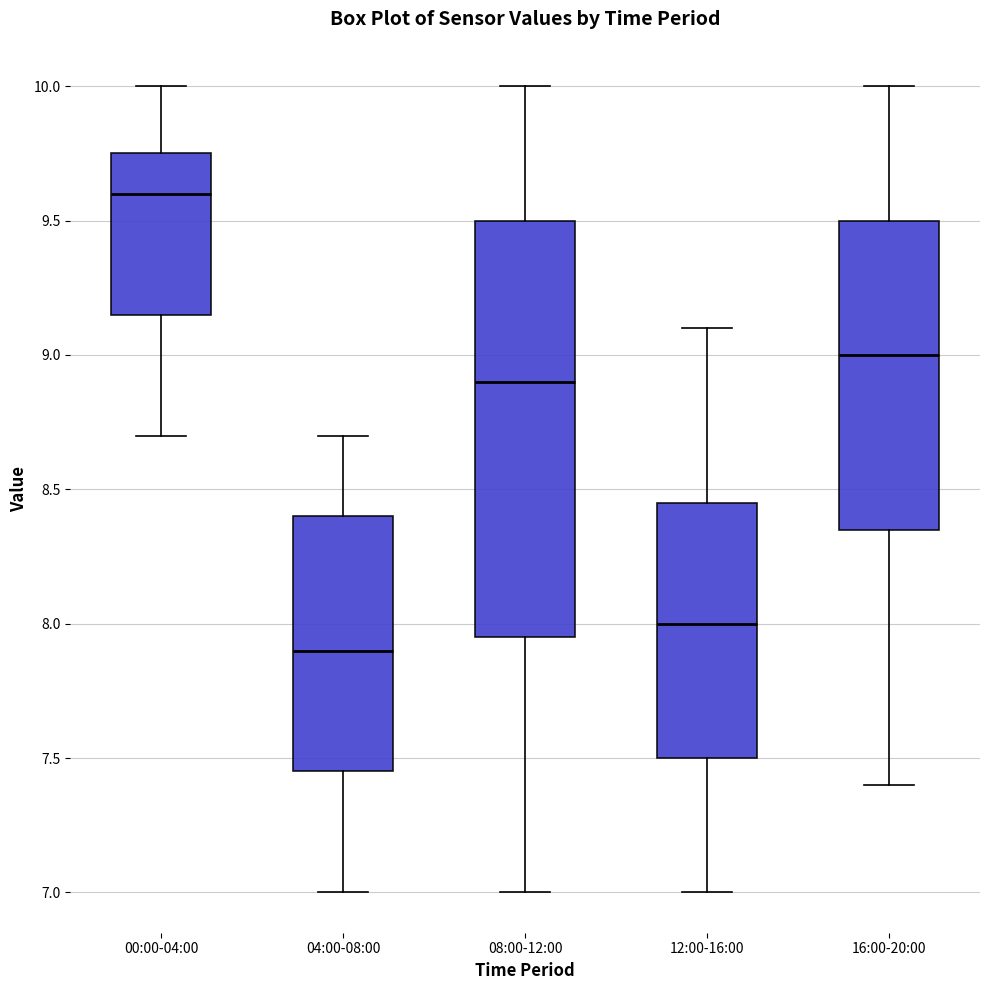

Reading left to right, read every box against the y-axis: the position of its median line, the range the box covers, and the ends of its whiskers. The values are not printed on the chart, so give them approximately, as read against the axis.

00:00-04:00: median 9.60, box 9.15 to 9.75, whiskers 8.70 to 10.00
04:00-08:00: median 7.90, box 7.45 to 8.40, whiskers 7.00 to 8.70
08:00-12:00: median 8.90, box 7.95 to 9.50, whiskers 7.00 to 10.00
12:00-16:00: median 8.00, box 7.50 to 8.45, whiskers 7.00 to 9.10
16:00-20:00: median 9.00, box 8.35 to 9.50, whiskers 7.40 to 10.00